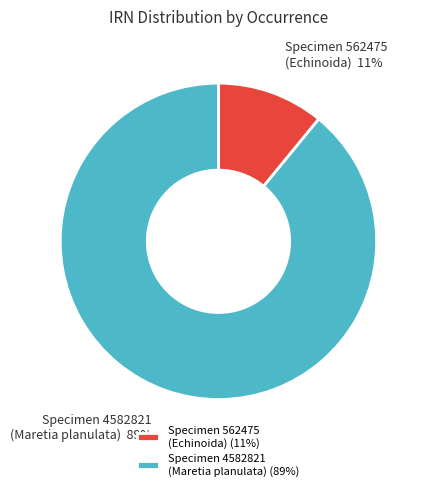

Which category has the biggest portion of the pie?

Specimen 4582821 (Maretia planulata) (89%)